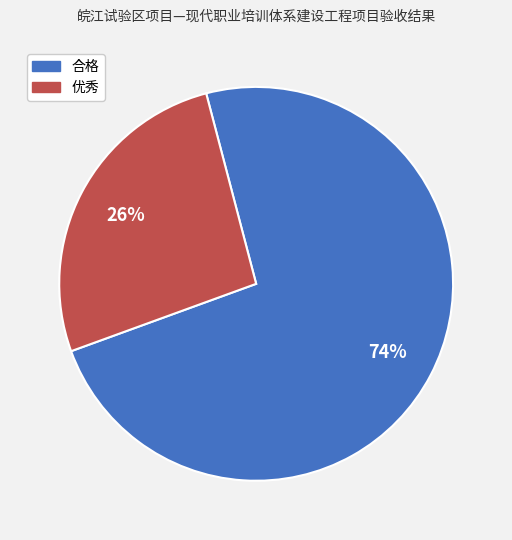

To the nearest percent, what is the combined percentage of 优秀 and 合格?

100%